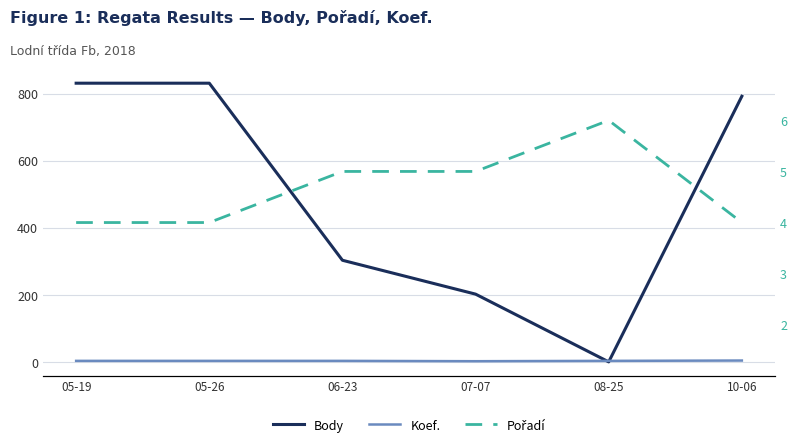

Reading left to right, list all the values displayed in this chart.

Body: 831	831	303	202	0	792
Koef.: 3	3	3	2	3	4
Pořadí: 4	4	5	5	6	4